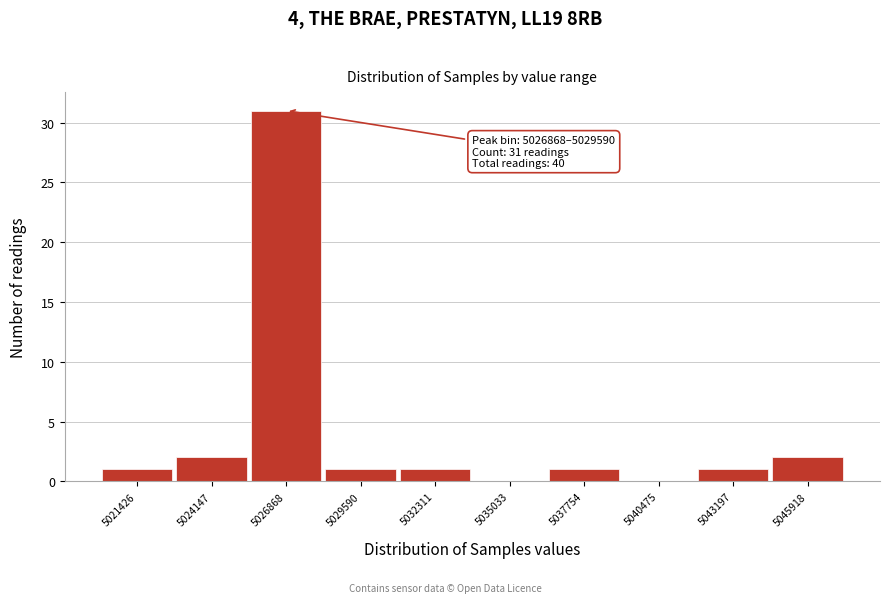

Reading left to right, what are all the values shown in this chart?

5021426=1	5024147=2	5026868=31	5029590=1	5032311=1	5035033=0	5037754=1	5040475=0	5043197=1	5045918=2